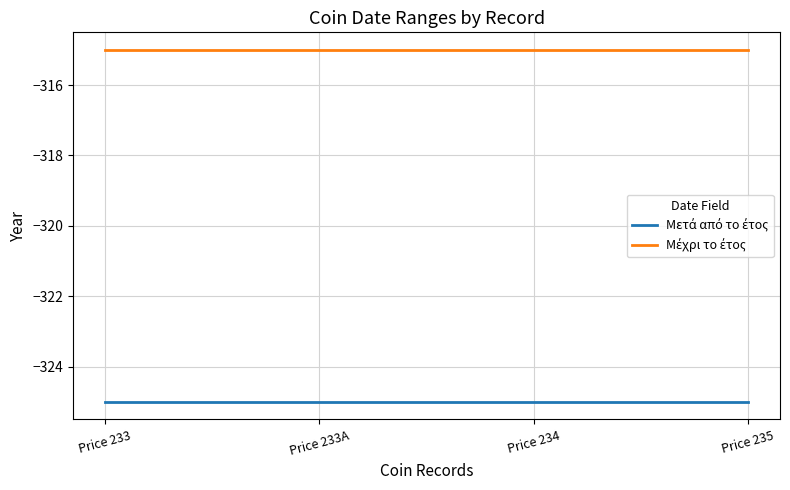

What is the spread (max minus min) of values at Price 235?

10